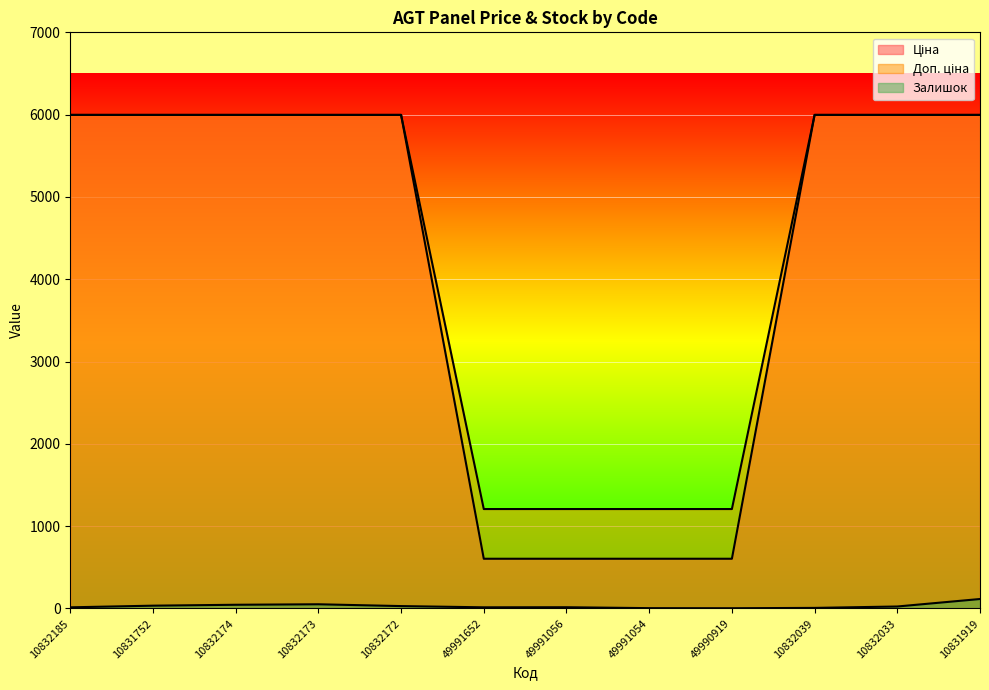

True or false: Залишок and Доп. ціна intersect in this chart.

False